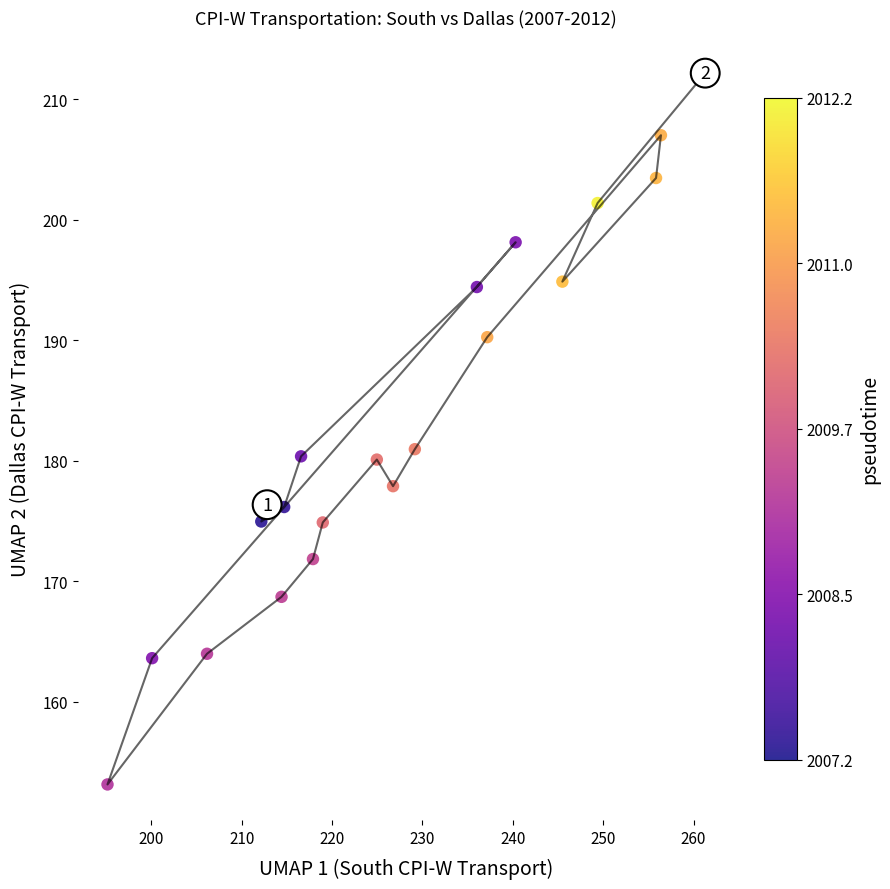

What is the range of Y values (max minus min)?

59.0